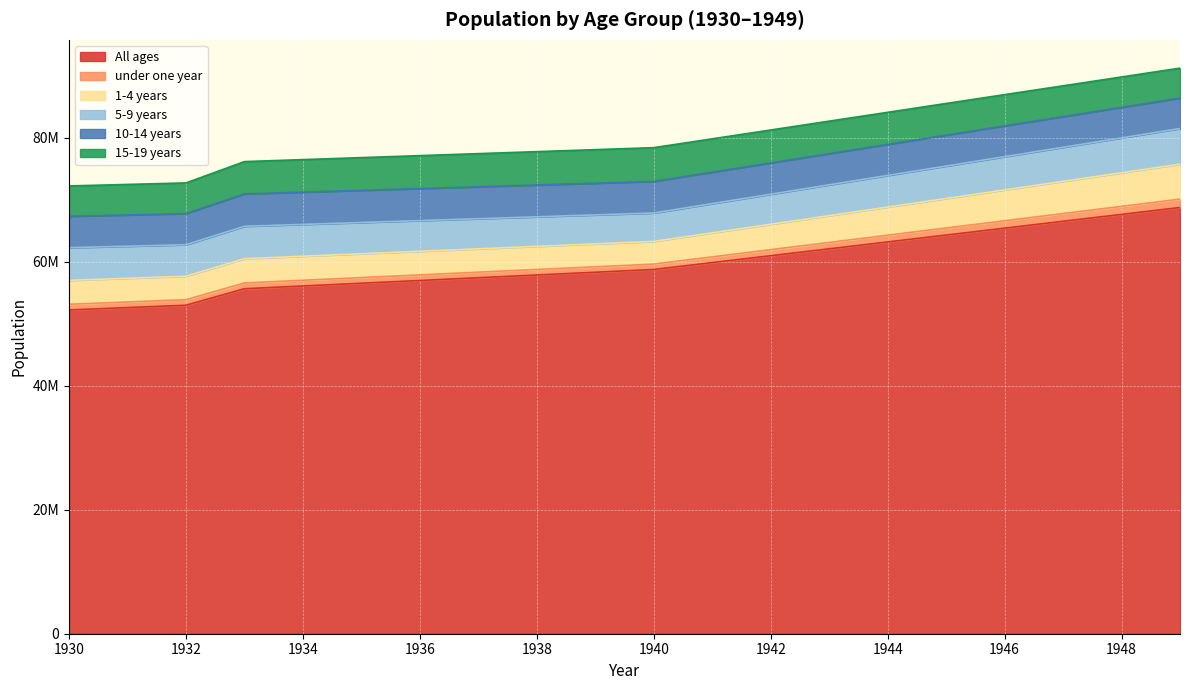

What are all the series names shown in the legend?

All ages, under one year, 1-4 years, 5-9 years, 10-14 years, 15-19 years